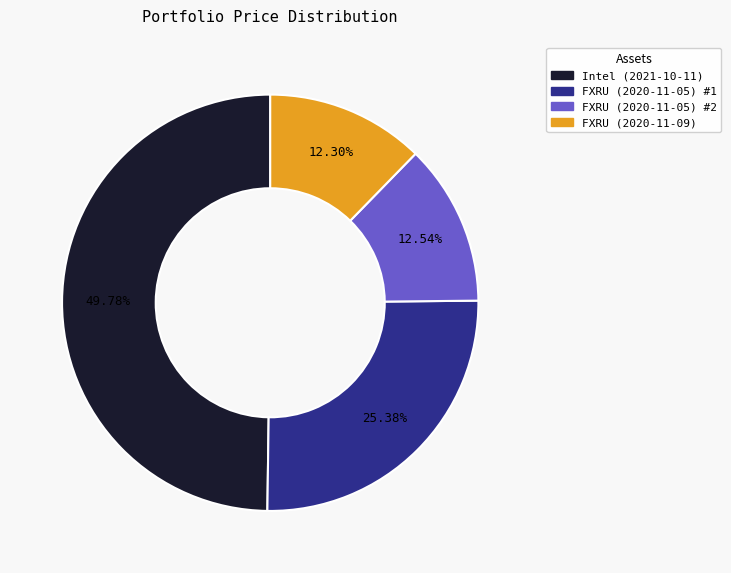

True or false: Intel (2021-10-11) accounts for 44% of the total.

False